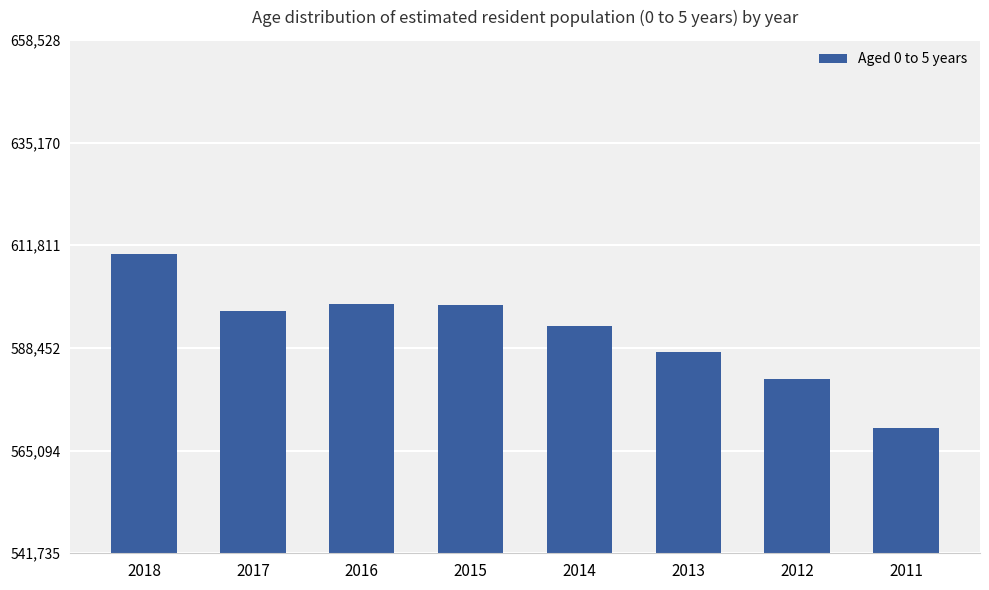

What is the value of the 7th bar from the left?

581303